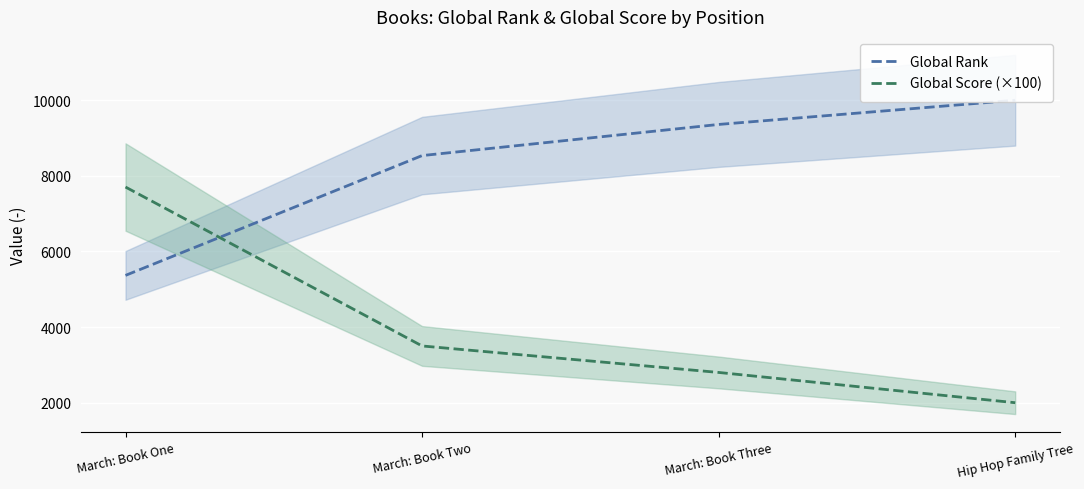

Where is Global Score (×100) nearest to the value 4850?

March: Book Two